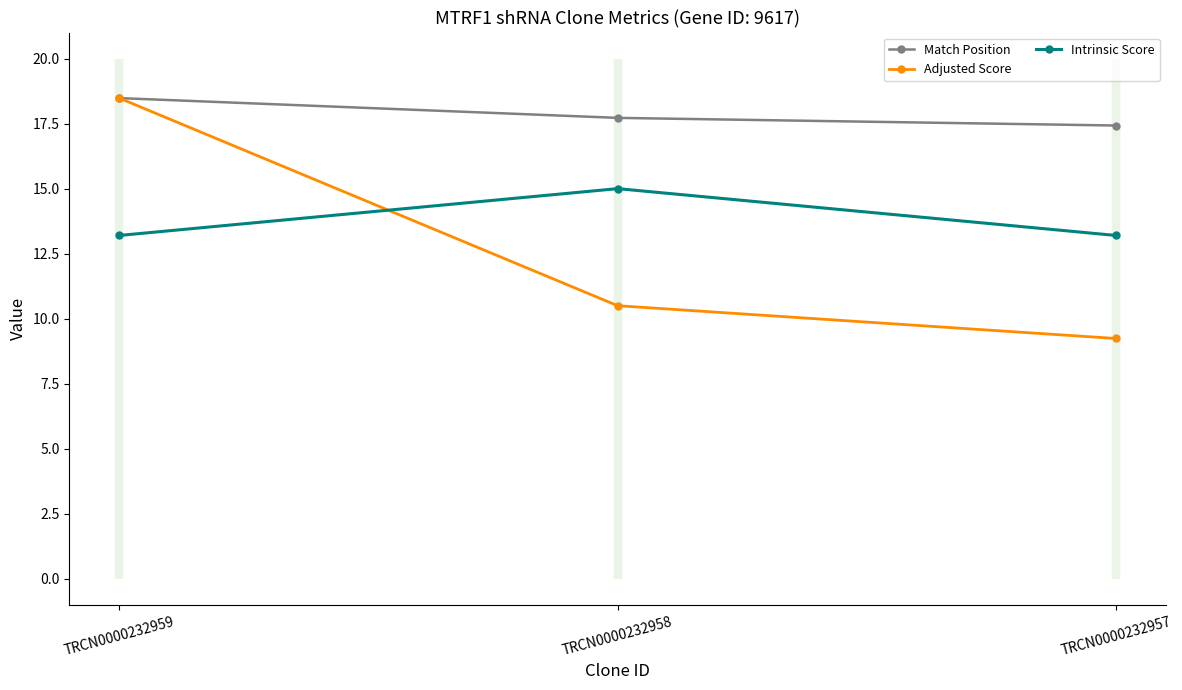

Reading left to right, what are all the values shown in this chart?

Match Position: 18.5	17.7	17.4
Adjusted Score: 18.5	10.5	9.2
Intrinsic Score: 13.2	15.0	13.2